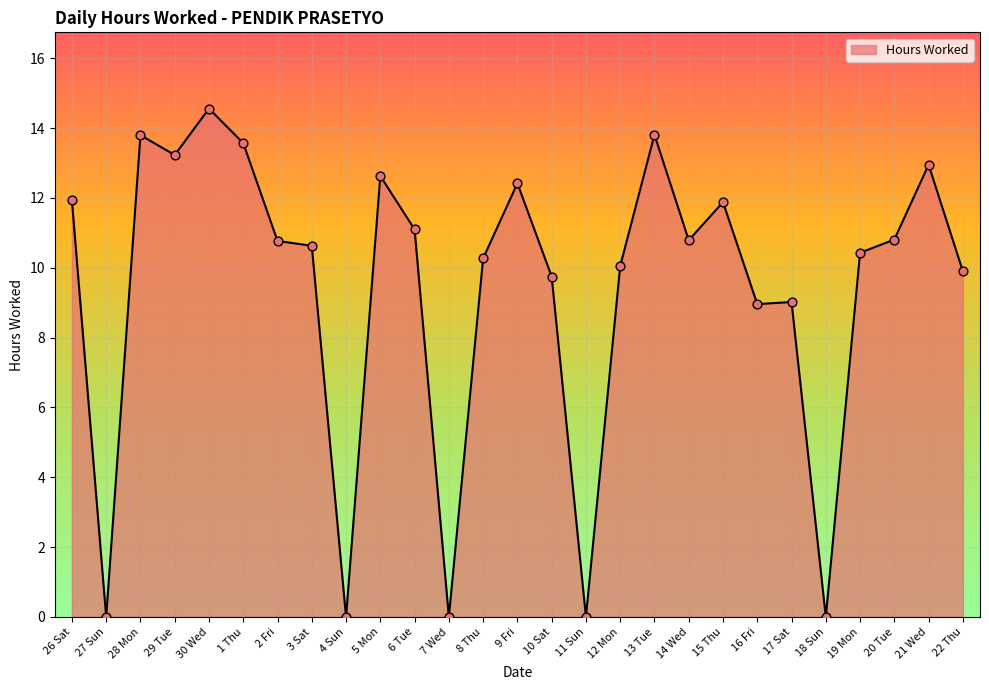

Approximately how many times larger is the value at 2 Fri compared to 1 Thu?

0.8